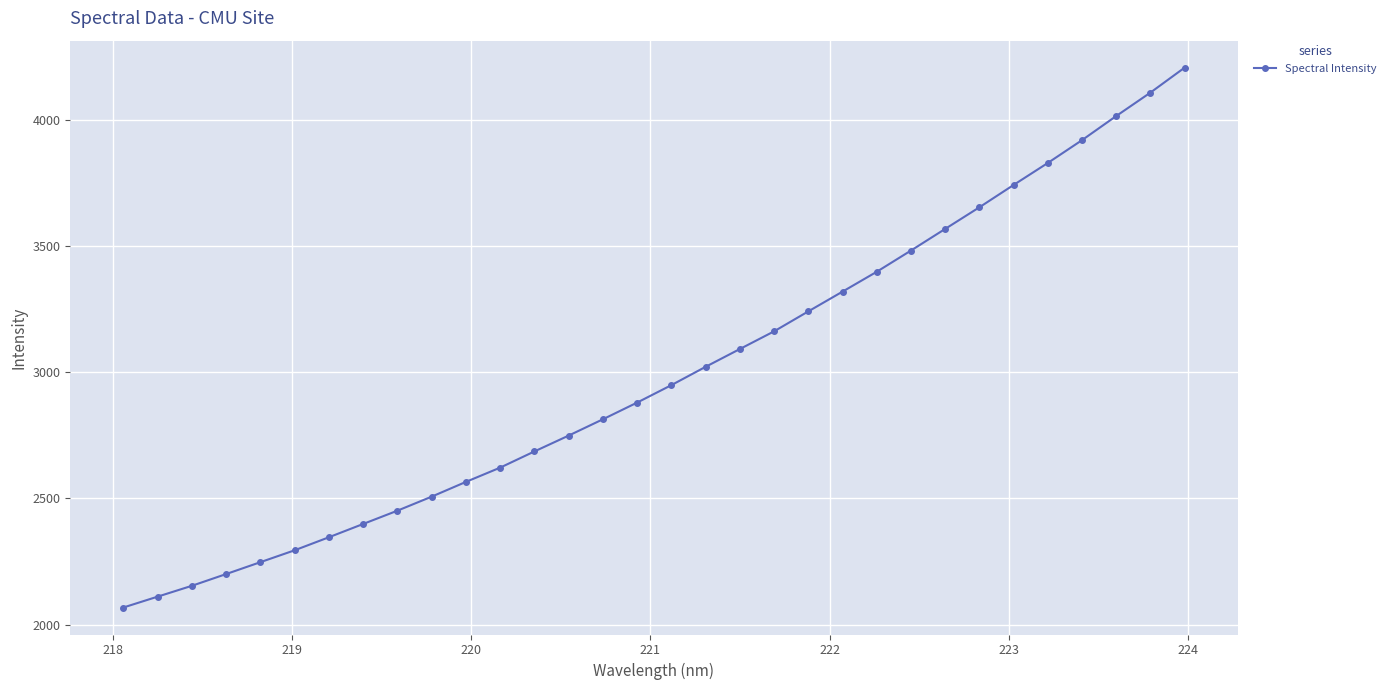

Does the chart display data point markers on the line(s)?

Yes